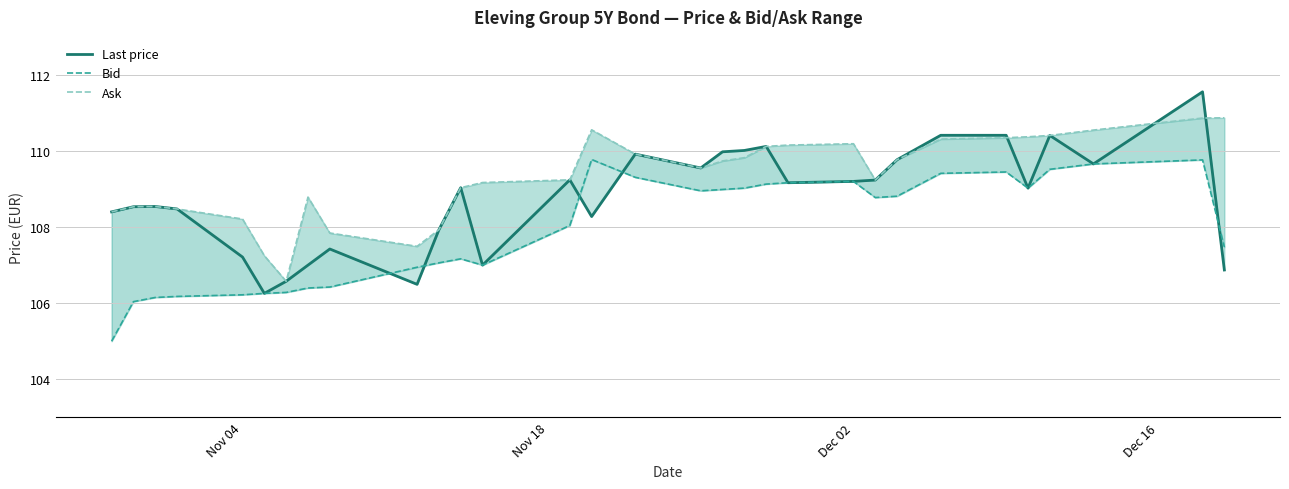

What are all the series names shown in the legend?

Last price, Bid, Ask